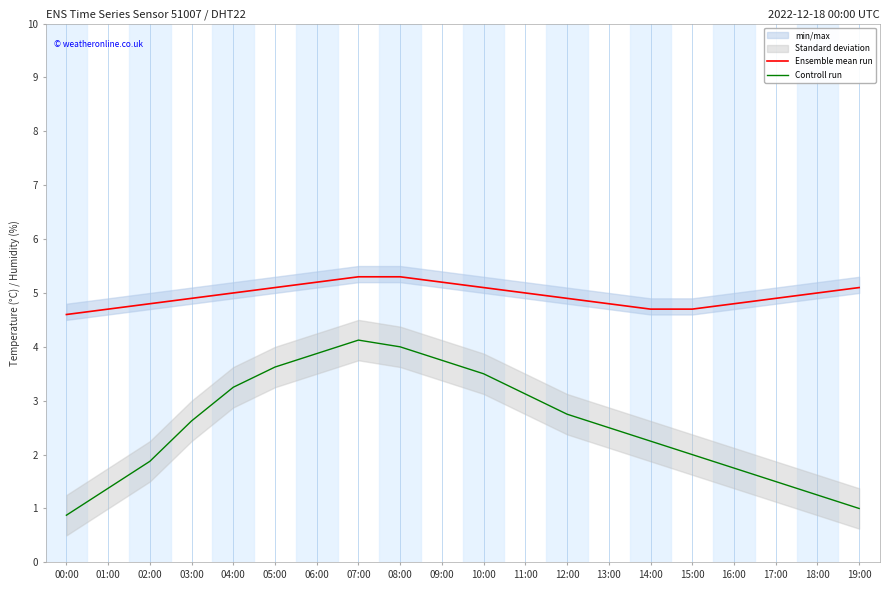

True or false: Ensemble mean run has more than 2 points higher than both neighbors.

False